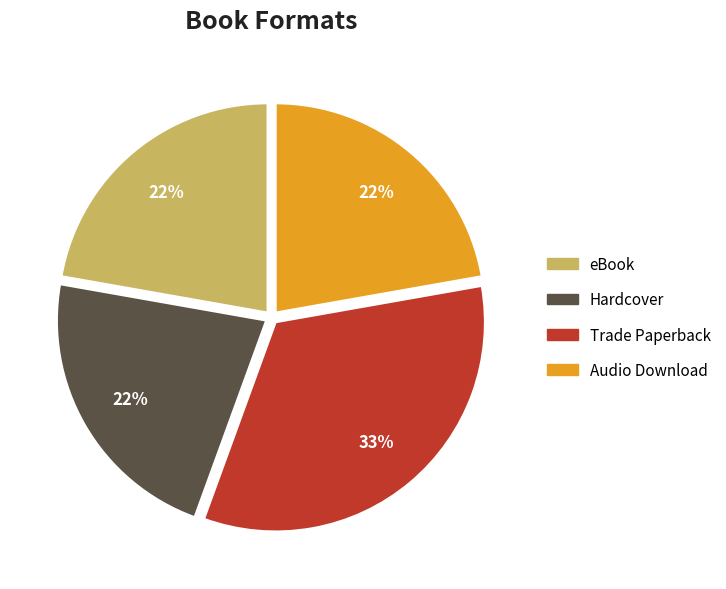

To the nearest percent, what is the average slice percentage?

25%